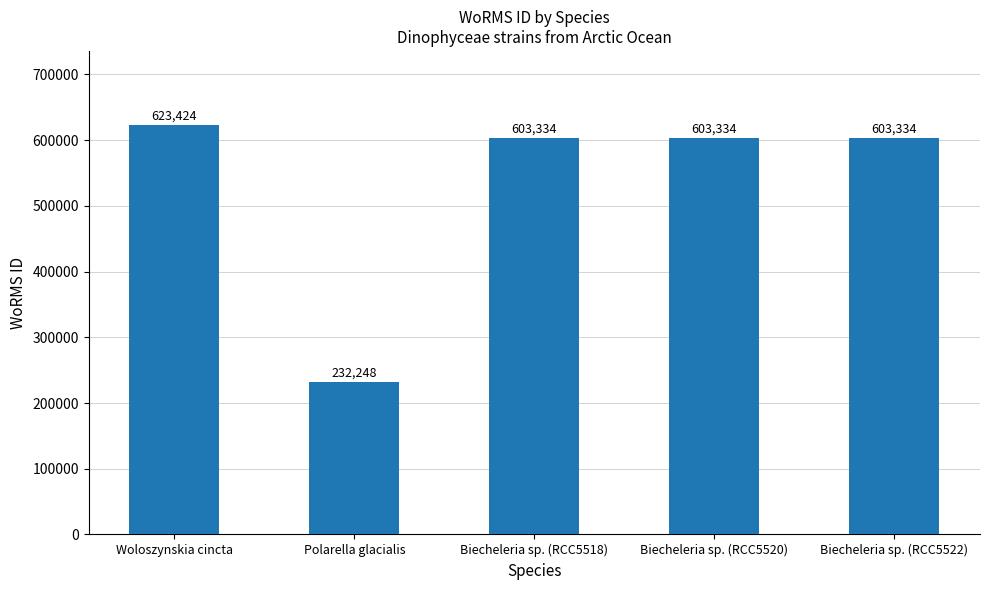

Does the chart contain any negative values?

No